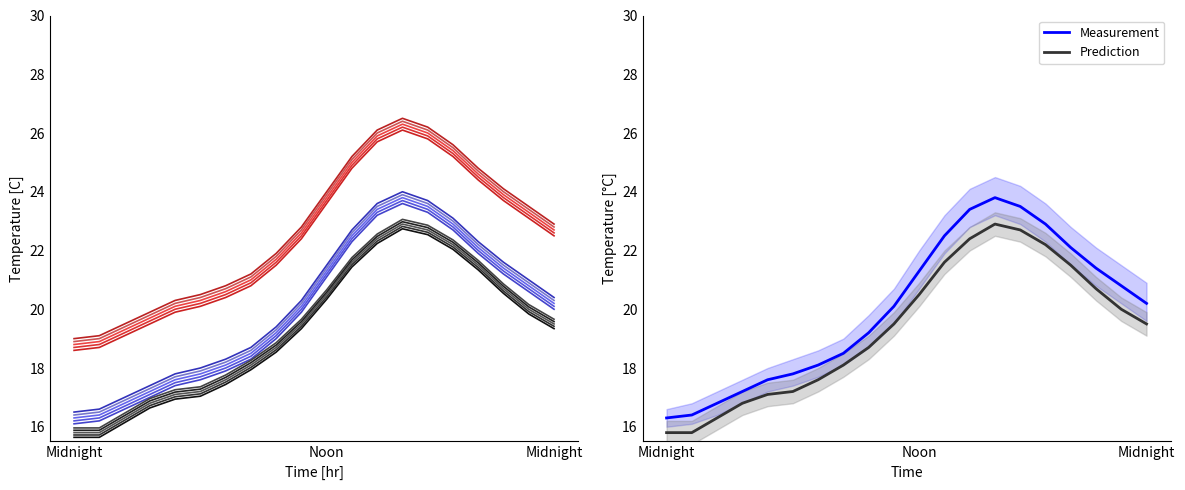

What is the difference between the Prediction values at 19 and 13?

3.4